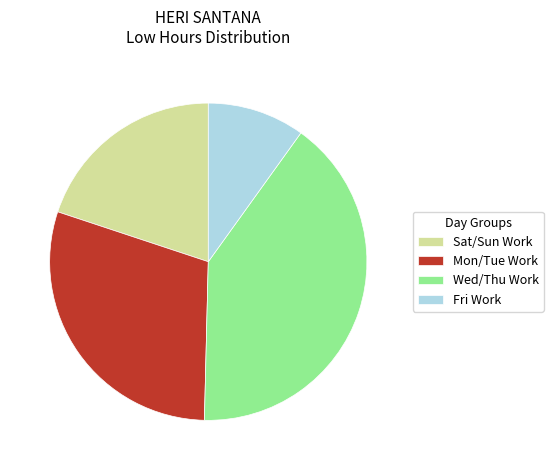

True or false: Fri Work accounts for 24% of the total.

False